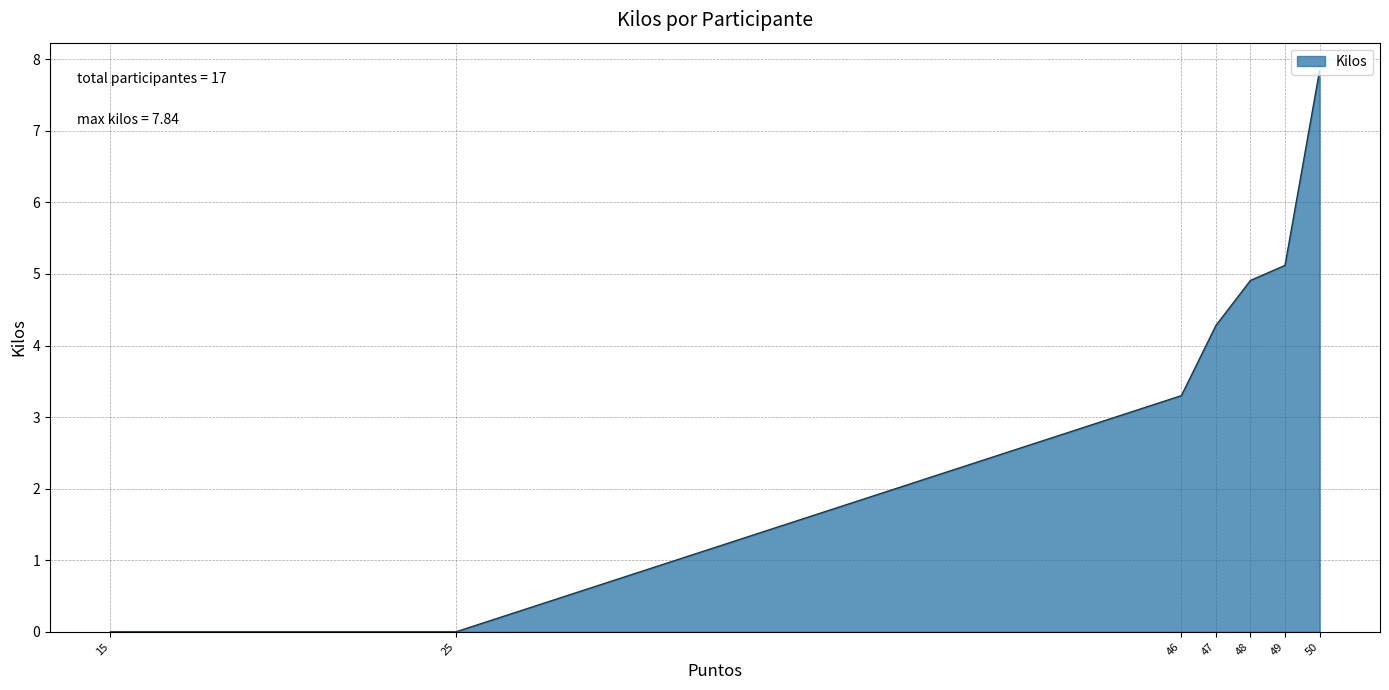

What is the greatest value displayed?

7.8